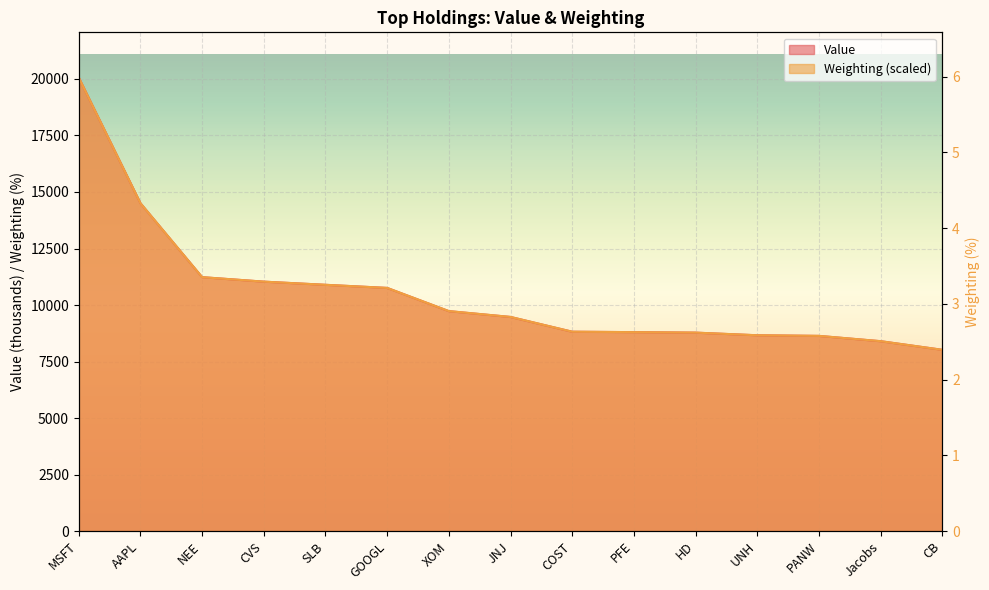

What is the greatest value displayed?

6.0